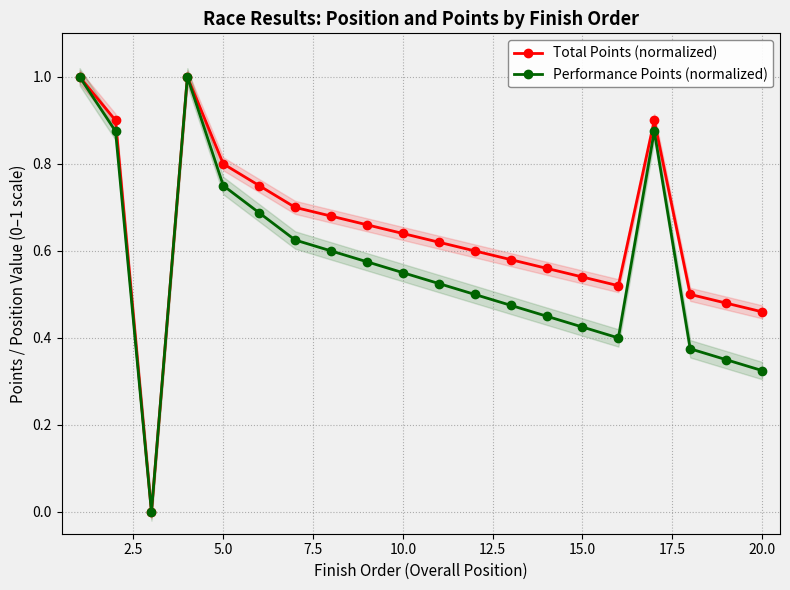

Which series has the largest total across all categories?

Total Points (normalized)